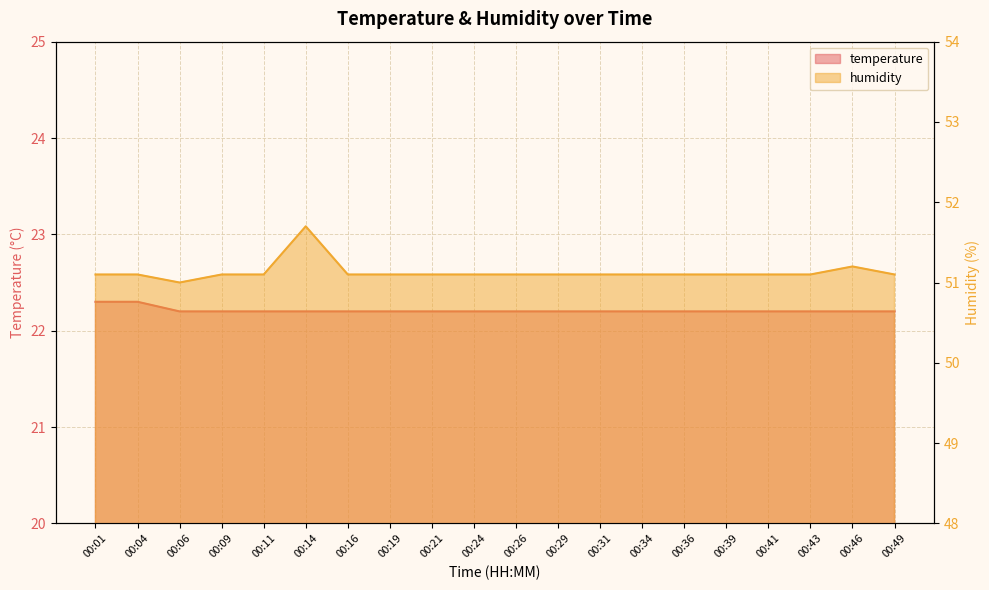

How many interior local valleys does the humidity series have?

1